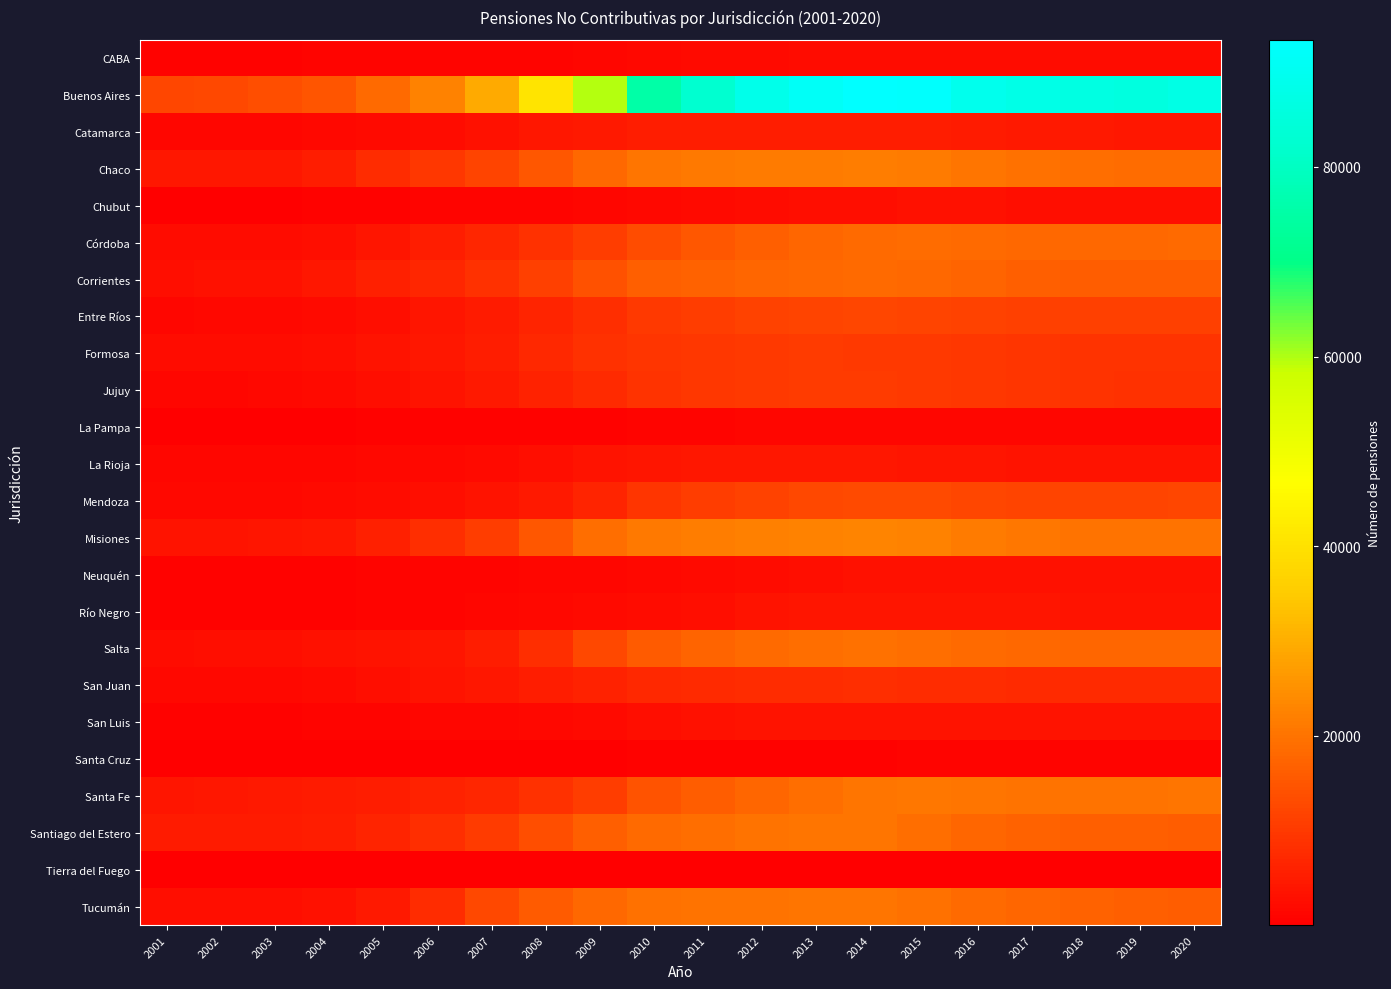

Reading right to left, extract all data points from this chart.

CABA: 2020=2574.0	2019=2398.5	2018=2382.8	2017=2291.7	2016=2343.7	2015=2406.8	2014=2456.3	2013=2254.2	2012=2172.2	2011=2006.6	2010=1671.6	2009=1359.2	2008=1068.5	2007=950.6	2006=895.8	2005=829.7	2004=774.2	2003=734.9	2002=724.8	2001=749.7
Buenos Aires: 2020=87467.0	2019=86110.4	2018=86777.1	2017=87628.9	2016=89372.8	2015=92706.8	2014=93409.7	2013=91288.8	2012=88310.8	2011=82789.8	2010=75466.6	2009=59847.1	2008=40570.9	2007=29260.8	2006=22531.3	2005=18357.0	2004=14696.7	2003=13724.1	2002=12610.8	2001=12277.8
Catamarca: 2020=4280.0	2019=4388.5	2018=4439.0	2017=4623.1	2016=4882.5	2015=5221.0	2014=5442.8	2013=5470.1	2012=5399.0	2011=5308.8	2010=5162.6	2009=4755.2	2008=4170.0	2007=3300.2	2006=2430.8	2005=1931.8	2004=1554.4	2003=1429.2	2002=1392.0	2001=1374.1
Chaco: 2020=18884.0	2019=18983.8	2018=19198.3	2017=19608.7	2016=20283.7	2015=21199.6	2014=21704.3	2013=21548.8	2012=21214.8	2011=20937.4	2010=20429.5	2009=18080.0	2008=15302.8	2007=11801.8	2006=9554.9	2005=7907.9	2004=5222.5	2003=4369.1	2002=4227.5	2001=4153.1
Chubut: 2020=2831.0	2019=2814.8	2018=2838.5	2017=2900.5	2016=2970.9	2015=2997.8	2014=2869.0	2013=2633.5	2012=2322.2	2011=1951.3	2010=1648.8	2009=1280.9	2008=1084.6	2007=908.6	2006=767.8	2005=602.1	2004=444.0	2003=385.7	2002=337.2	2001=321.2
Córdoba: 2020=18571.0	2019=18147.2	2018=18134.0	2017=18151.2	2016=18341.6	2015=18711.8	2014=18572.1	2013=17801.9	2012=16625.2	2011=15009.8	2010=13415.2	2009=10830.8	2008=8782.8	2007=6812.1	2006=5192.5	2005=3950.8	2004=2874.5	2003=2473.5	2002=2333.0	2001=2271.3
Corrientes: 2020=16088.0	2019=16203.2	2018=16409.4	2017=16656.8	2016=17317.6	2015=18130.9	2014=18432.1	2013=18139.2	2012=17677.8	2011=17017.3	2010=16482.0	2009=14112.7	2008=11020.6	2007=8458.7	2006=6777.8	2005=5634.0	2004=4125.1	2003=3199.6	2002=3029.5	2001=2921.6
Entre Ríos: 2020=11303.0	2019=11187.0	2018=11256.9	2017=11317.5	2016=11572.8	2015=11942.4	2014=12110.5	2013=11861.4	2012=11386.8	2011=10778.7	2010=10037.8	2009=8324.8	2008=6583.4	2007=4890.8	2006=3750.1	2005=2869.8	2004=1992.3	2003=1717.2	2002=1520.1	2001=1457.8
Formosa: 2020=8930.0	2019=8964.8	2018=9093.7	2017=9261.5	2016=9575.4	2015=10038.0	2014=10210.2	2013=10330.2	2012=10091.7	2011=9845.9	2010=9483.2	2009=8509.6	2008=6973.2	2007=5147.3	2006=4192.9	2005=3605.2	2004=2764.0	2003=2468.9	2002=2360.7	2001=2280.1
Jujuy: 2020=8535.0	2019=8781.8	2018=8887.8	2017=9214.5	2016=9718.7	2015=10175.8	2014=10393.8	2013=10375.0	2012=10025.8	2011=9546.2	2010=9006.9	2009=7545.1	2008=5880.9	2007=4589.3	2006=3618.9	2005=2758.8	2004=1877.6	2003=1546.4	2002=1418.4	2001=1353.8
La Pampa: 2020=1432.0	2019=1374.2	2018=1364.1	2017=1372.2	2016=1367.2	2015=1359.4	2014=1302.7	2013=1229.6	2012=1127.9	2011=1017.2	2010=919.8	2009=757.5	2008=668.8	2007=568.2	2006=494.2	2005=430.3	2004=331.6	2003=301.3	2002=275.4	2001=260.5
La Rioja: 2020=3401.0	2019=3453.2	2018=3559.0	2017=3633.5	2016=3770.0	2015=3998.4	2014=4187.8	2013=4294.1	2012=4298.2	2011=4206.7	2010=4020.8	2009=3482.8	2008=2918.6	2007=2213.8	2006=1795.1	2005=1554.2	2004=1386.7	2003=1342.2	2002=1327.8	2001=1335.5
Mendoza: 2020=12088.0	2019=11874.0	2018=11932.1	2017=12030.3	2016=12315.6	2015=12824.7	2014=12986.1	2013=12691.0	2012=11644.5	2011=10717.4	2010=9264.2	2009=6542.1	2008=4565.8	2007=3377.6	2006=2801.6	2005=2414.2	2004=2004.2	2003=1819.2	2002=1708.9	2001=1654.5
Misiones: 2020=19998.0	2019=19911.8	2018=20082.8	2017=20581.1	2016=21292.1	2015=22405.2	2014=22816.6	2013=22608.2	2012=22182.7	2011=21838.2	2010=21162.0	2009=19127.5	2008=15082.2	2007=10926.7	2006=8354.0	2005=5779.3	2004=4153.1	2003=3744.8	2002=3594.8	2001=3526.6
Neuquén: 2020=3073.0	2019=3027.2	2018=3062.2	2017=3058.2	2016=3138.4	2015=3184.3	2014=3060.8	2013=2906.5	2012=2581.1	2011=2177.1	2010=1827.8	2009=1377.4	2008=1158.7	2007=1032.6	2006=933.1	2005=848.8	2004=712.2	2003=669.8	2002=647.5	2001=634.8
Río Negro: 2020=3633.0	2019=3644.5	2018=3656.8	2017=3687.2	2016=3808.9	2015=3989.4	2014=3944.8	2013=3728.5	2012=3363.4	2011=2873.2	2010=2379.2	2009=1921.2	2008=1540.8	2007=1254.6	2006=1072.4	2005=875.7	2004=646.5	2003=543.0	2002=467.2	2001=422.1
Salta: 2020=17696.0	2019=17572.2	2018=17751.6	2017=17931.0	2016=18488.0	2015=19201.9	2014=19462.8	2013=19244.7	2012=18444.8	2011=17338.2	2010=16018.2	2009=12644.5	2008=8155.1	2007=5144.8	2006=3869.1	2005=3378.2	2004=2984.8	2003=2761.7	2002=2586.8	2001=2504.9
San Juan: 2020=7402.0	2019=7379.4	2018=7425.4	2017=7503.7	2016=7732.8	2015=8051.8	2014=8094.0	2013=7994.3	2012=7793.2	2011=7514.3	2010=7065.7	2009=6080.6	2008=5282.6	2007=4352.2	2006=3580.4	2005=2918.3	2004=1941.9	2003=1655.8	2002=1616.5	2001=1581.2
San Luis: 2020=3543.0	2019=3497.6	2018=3510.4	2017=3459.3	2016=3536.3	2015=3661.2	2014=3665.6	2013=3567.6	2012=3423.4	2011=3143.8	2010=2773.3	2009=2203.0	2008=1809.1	2007=1444.2	2006=1232.4	2005=1046.7	2004=773.5	2003=624.8	2002=587.4	2001=556.6
Santa Cruz: 2020=993.0	2019=903.9	2018=887.1	2017=870.2	2016=845.3	2015=810.9	2014=746.7	2013=681.1	2012=613.2	2011=517.4	2010=423.8	2009=320.4	2008=241.9	2007=187.9	2006=153.4	2005=104.9	2004=70.6	2003=62.4	2002=51.0	2001=45.9
Santa Fe: 2020=20230.0	2019=19789.6	2018=19817.8	2017=19990.6	2016=20328.9	2015=20647.7	2014=20237.6	2013=19225.3	2012=17872.3	2011=16239.2	2010=14576.3	2009=10626.8	2008=8548.5	2007=6930.3	2006=5894.3	2005=5477.5	2004=4860.8	2003=4550.9	2002=4056.5	2001=3896.8
Santiago del Estero: 2020=16431.0	2019=16518.5	2018=16625.3	2017=16951.2	2016=17764.5	2015=19292.1	2014=20151.7	2013=20127.0	2012=19763.5	2011=19188.8	2010=18519.8	2009=16562.1	2008=13536.8	2007=10391.8	2006=8185.2	2005=6552.2	2004=5225.1	2003=4850.2	2002=4796.0	2001=4786.2
Tierra del Fuego: 2020=334.0	2019=276.8	2018=261.3	2017=267.4	2016=259.5	2015=247.3	2014=222.3	2013=203.1	2012=176.4	2011=137.4	2010=101.2	2009=72.0	2008=59.2	2007=50.2	2006=44.2	2005=39.6	2004=32.4	2003=32.2	2002=30.0	2001=28.6
Tucumán: 2020=16401.0	2019=16729.0	2018=16891.0	2017=17552.1	2016=18504.9	2015=19674.9	2014=20286.2	2013=20229.6	2012=20079.8	2011=19978.6	2010=19640.2	2009=18169.1	2008=15958.5	2007=12536.7	2006=7839.2	2005=4608.3	2004=3200.2	2003=2863.8	2002=2680.3	2001=2609.3